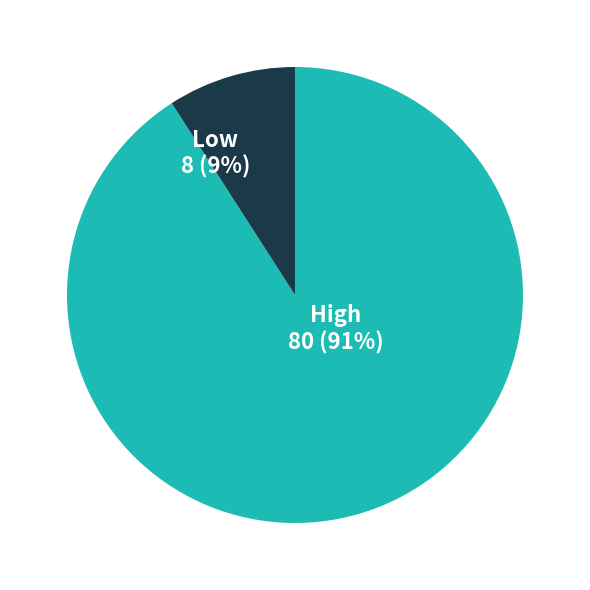

To the nearest percent, what is the difference between the largest and smallest slice percentages?

82%